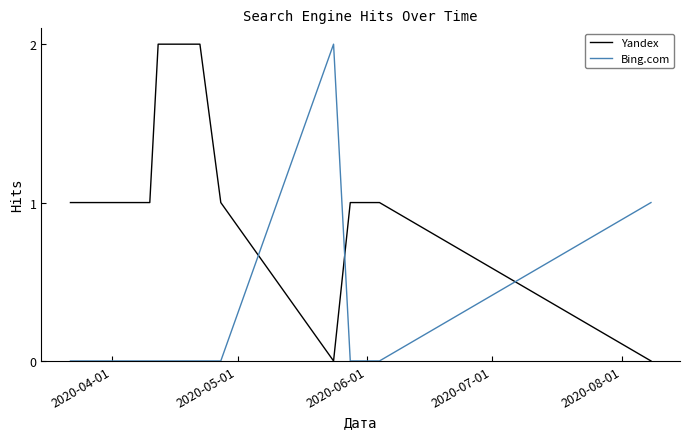

What is the difference between the maximum and minimum values in the Bing.com series?

2